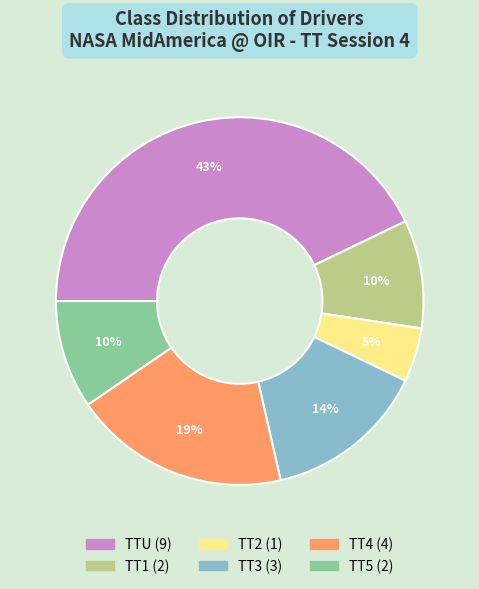

To the nearest percent, what is the difference between the largest and smallest slice percentages?

38%